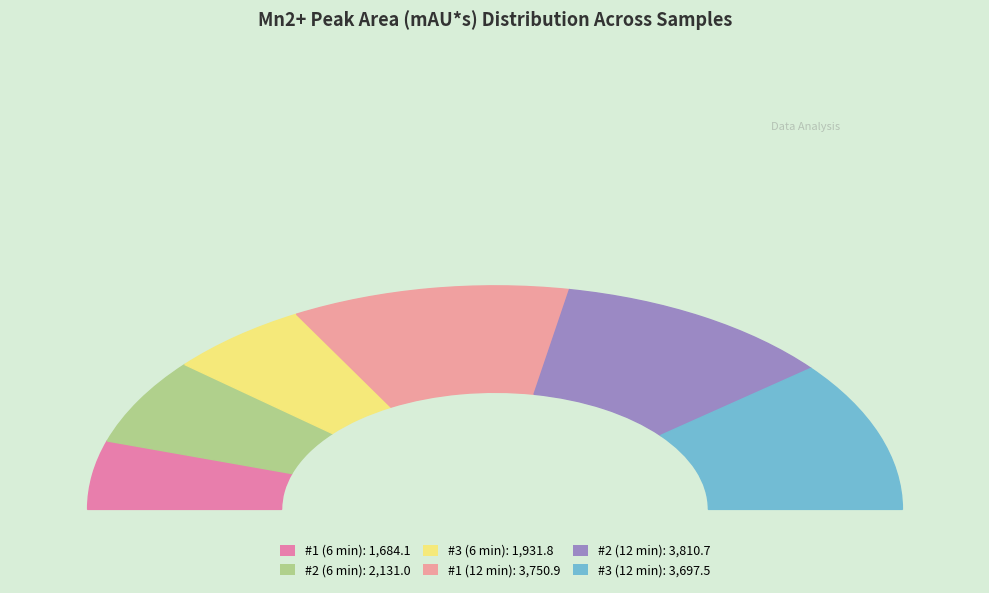

How many slices are in this pie chart?

6